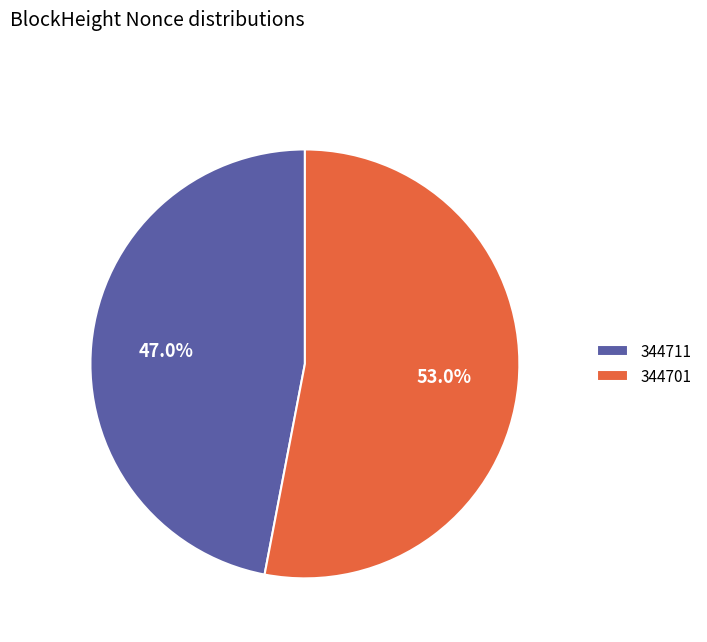

Does 344711 account for over 50% of the chart?

No